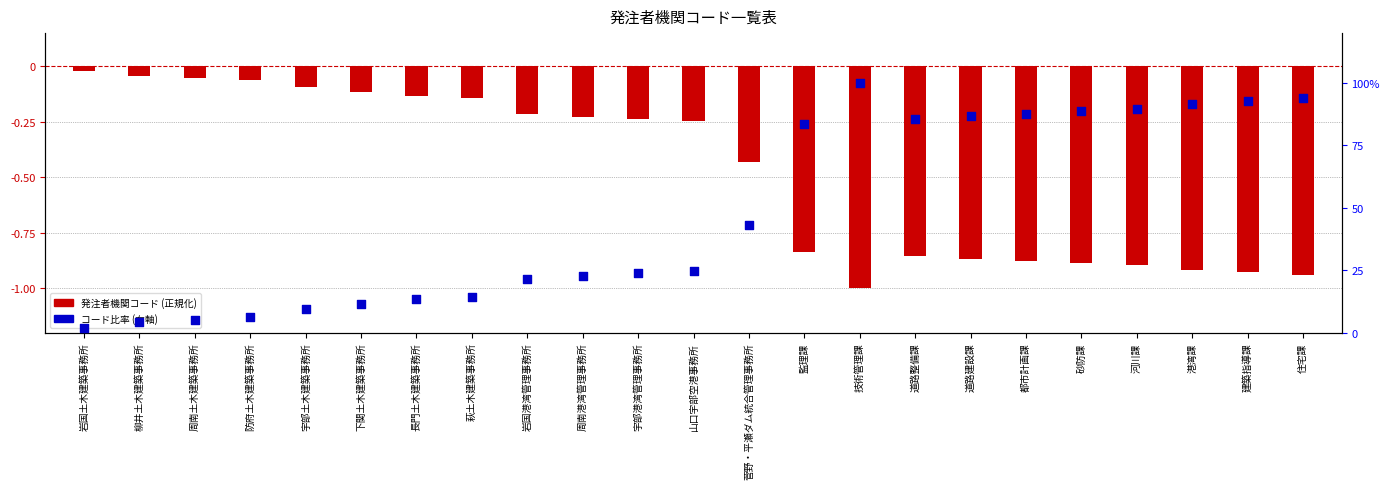

What are all the series names shown in the legend?

発注者機関コード (正規化), コード比率 (右軸)